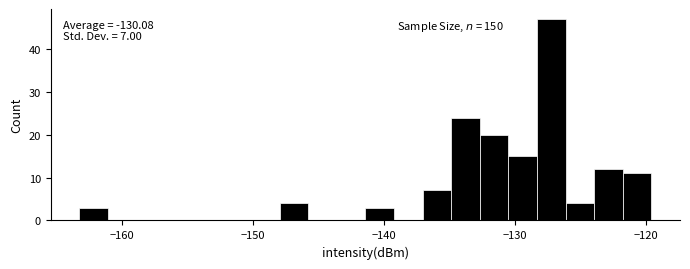

Around what value on the x-axis is the tallest bar? Give the approximate position of its centre, as read against the axis.

-127